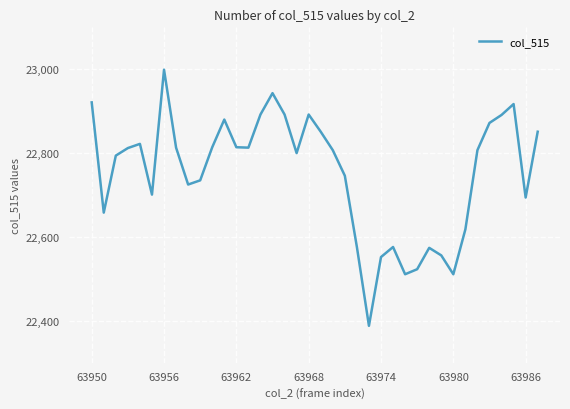

What is the difference between the maximum and minimum values?

611